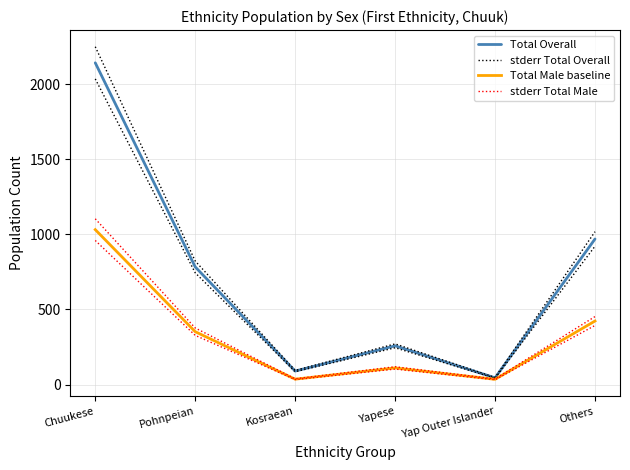

Where does the stderr Total Male series first go above 376?

Chuukese